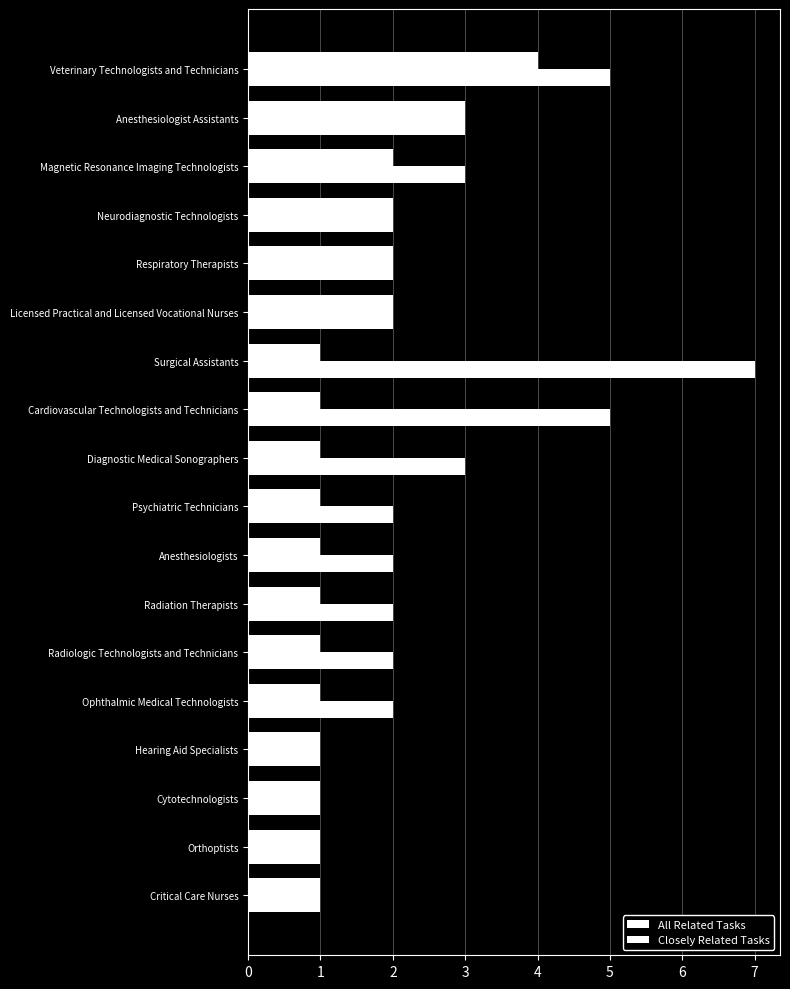

Count the number of data series in this chart.

2